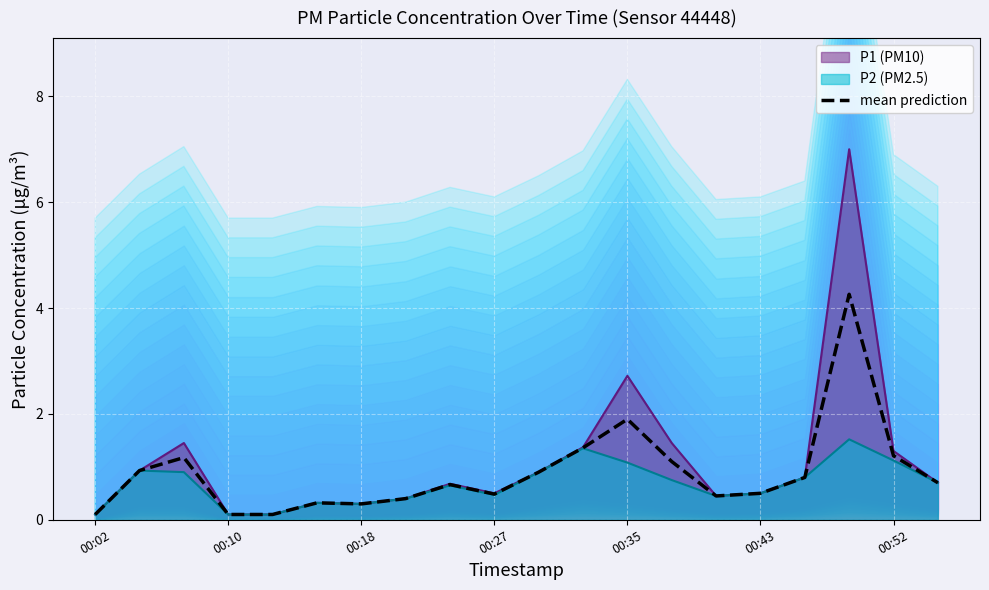

True or false: mean prediction has a value of 0.3 at 00:18.

True